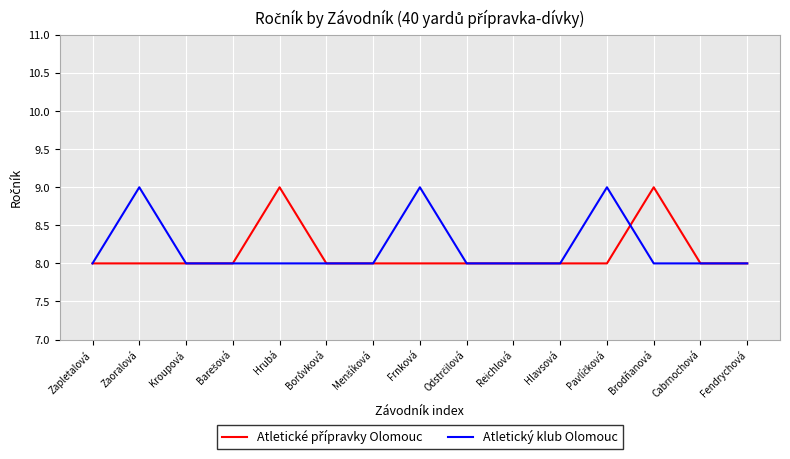

What is the total value across all series at Reichlová?

16